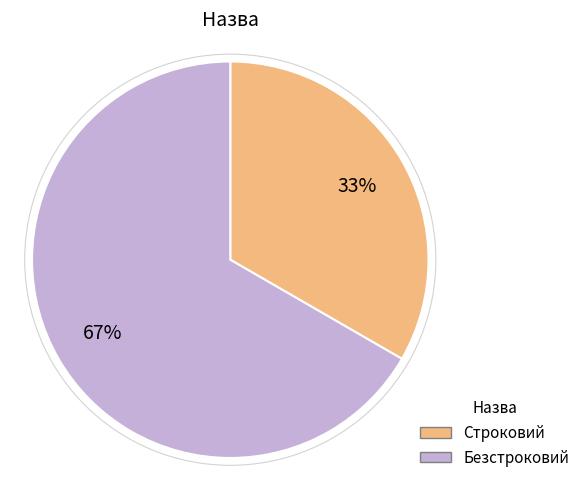

How many segments does this pie chart have?

2